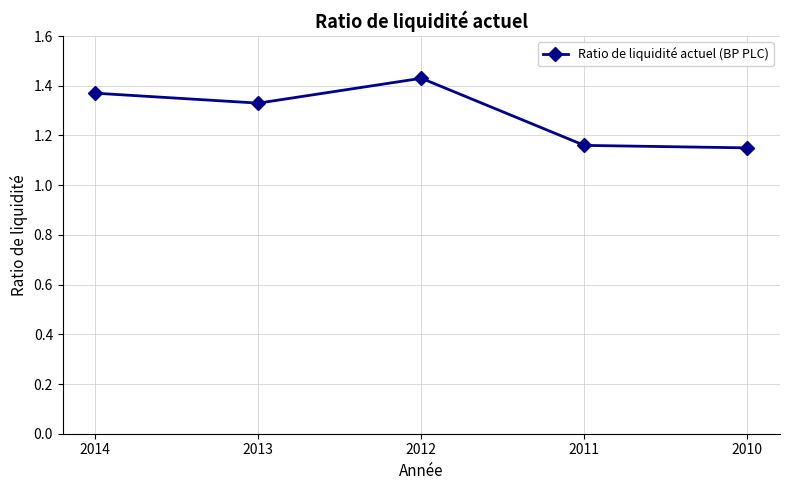

Approximately how many times larger is the value at 2010 compared to 2013?

0.9